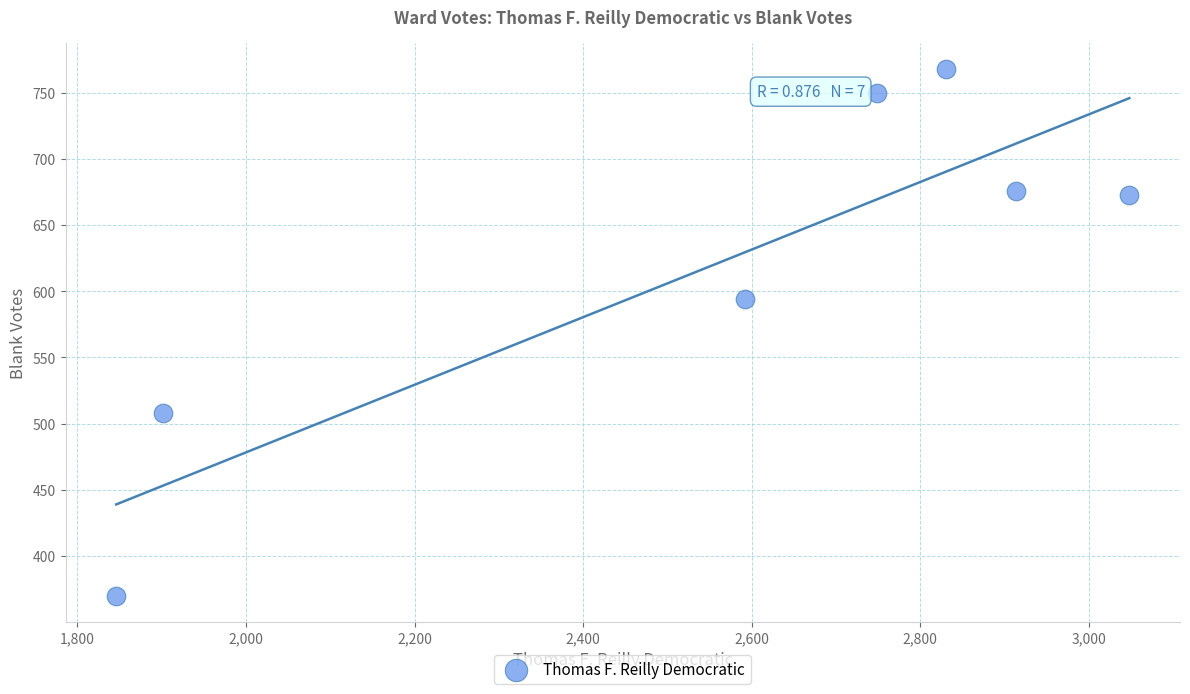

What Y value in the scatter plot is closest to 569?

594